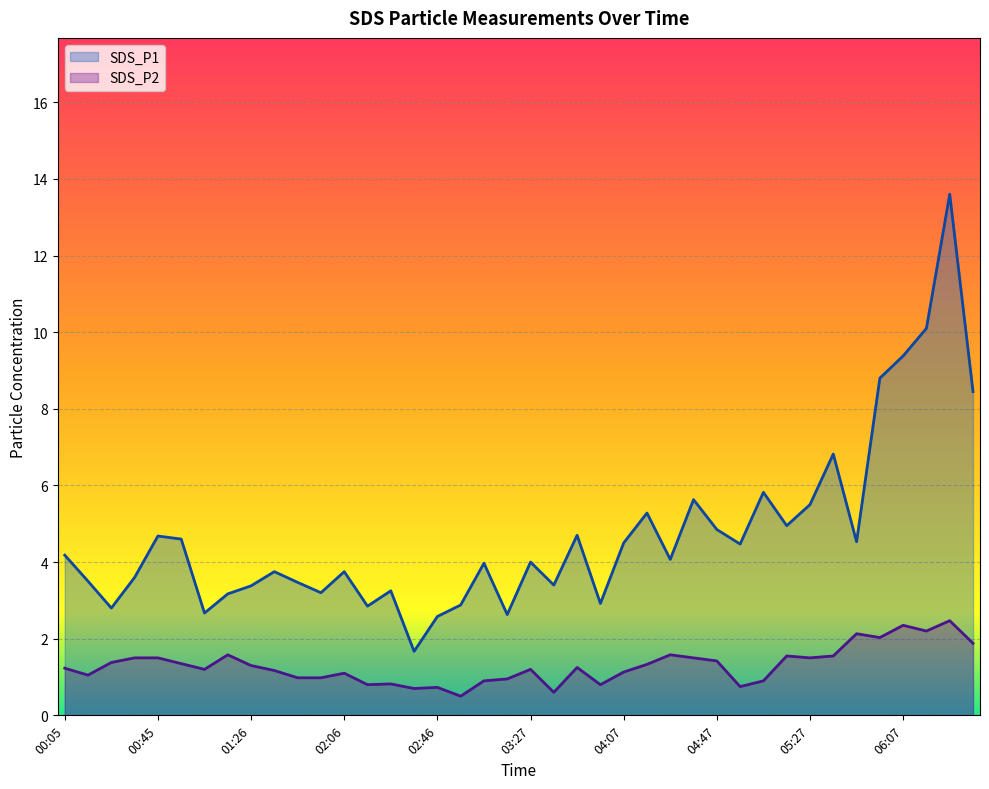

What is the maximum value shown in the chart?

13.6